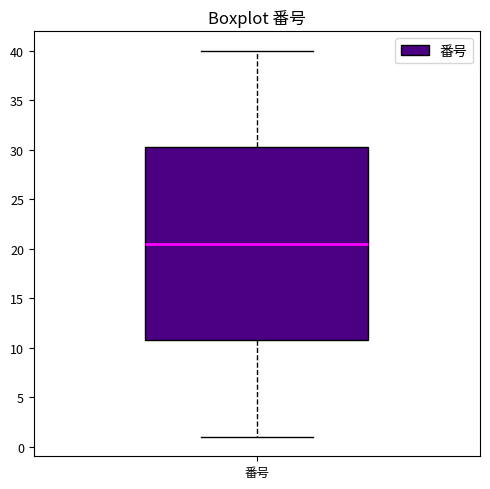

Transcribe this box plot: give where the median line is, the range the box spans, and where the two whiskers end, as read against the y-axis. The values are not printed on the chart, so give them approximately, as read against the axis.

median 20.5, box 11.0 to 30.5, whiskers 1.0 to 40.0